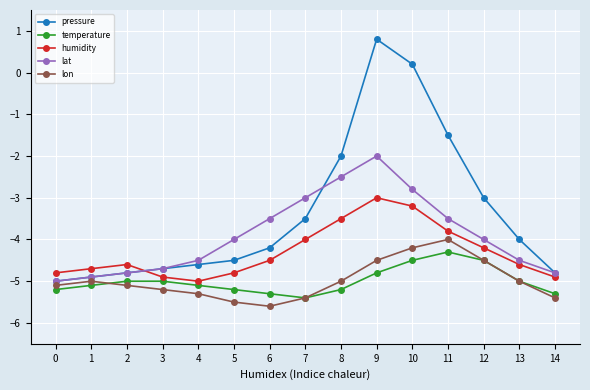

Count the number of data series in this chart.

5